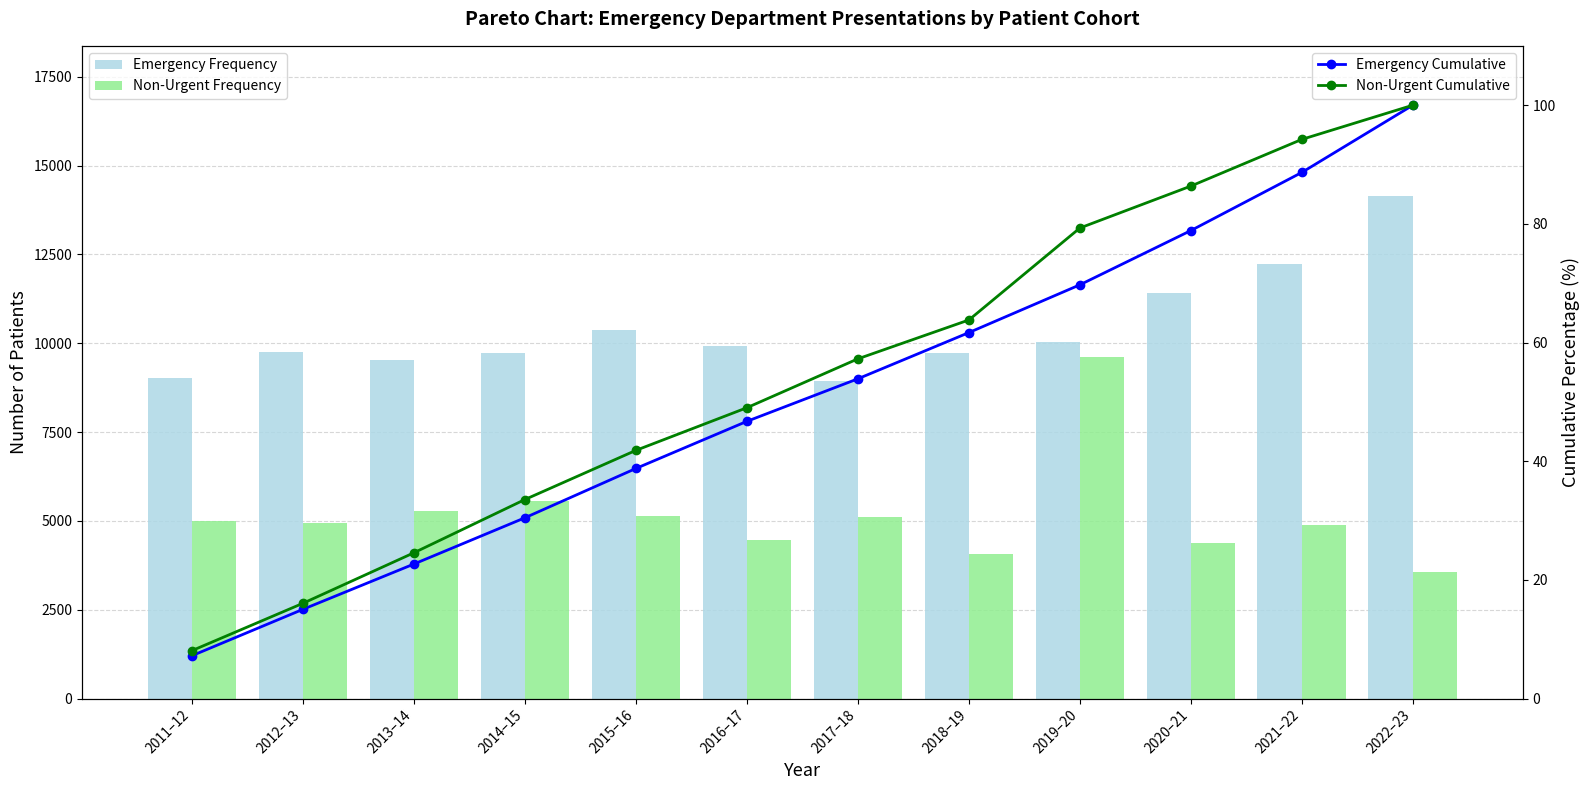

Between 2015–16 and 2022–23, which series saw the biggest shift?

Emergency Frequency